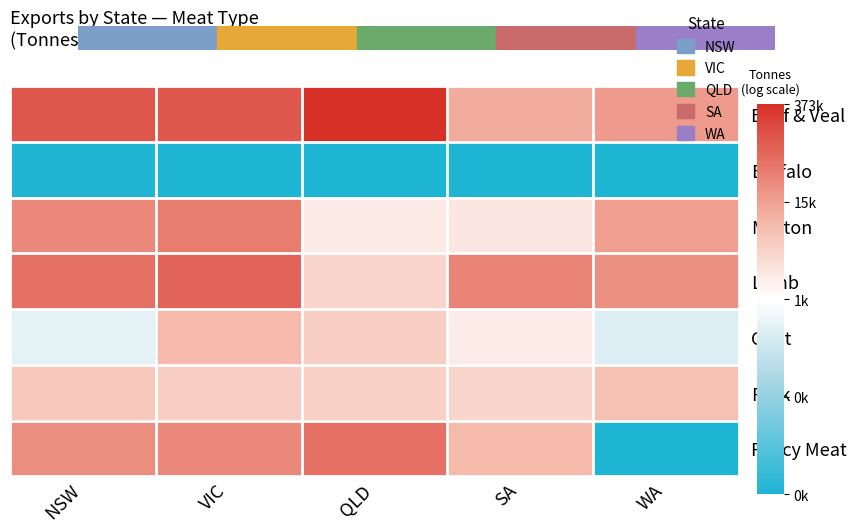

Count the number of data series in this chart.

7